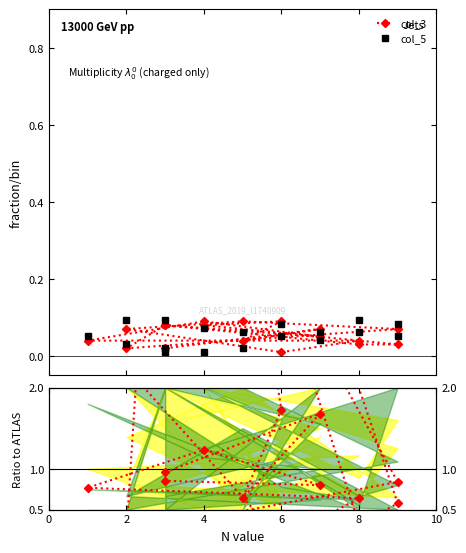

What is the average value of the col_3/col_5 ratio series?

1.8